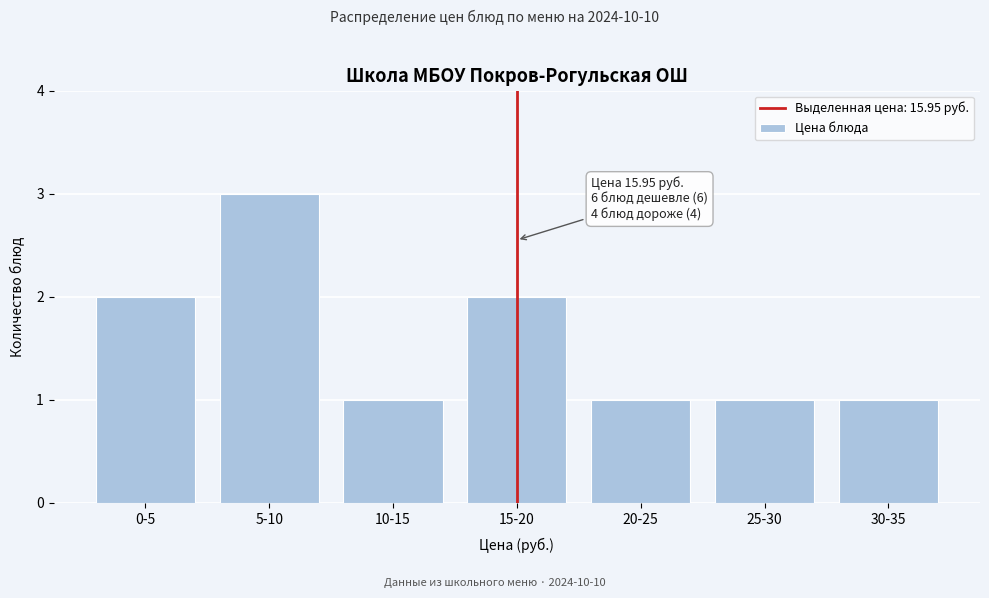

Reading left to right, extract all data points from this chart.

2	3	1	2	1	1	1